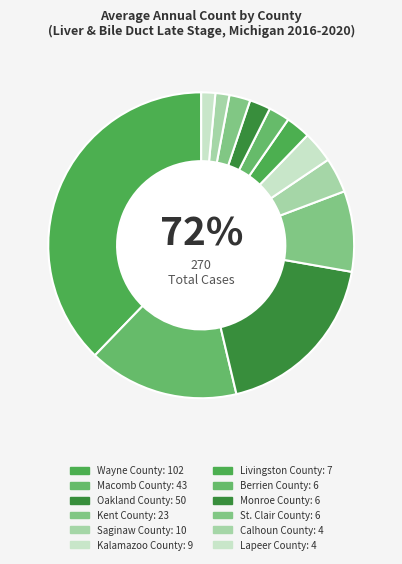

Rank the categories by value from highest to lowest.

Wayne County, Oakland County, Macomb County, Kent County, Saginaw County, Kalamazoo County, Livingston County, Berrien County, Monroe County, St. Clair County, Calhoun County, Lapeer County